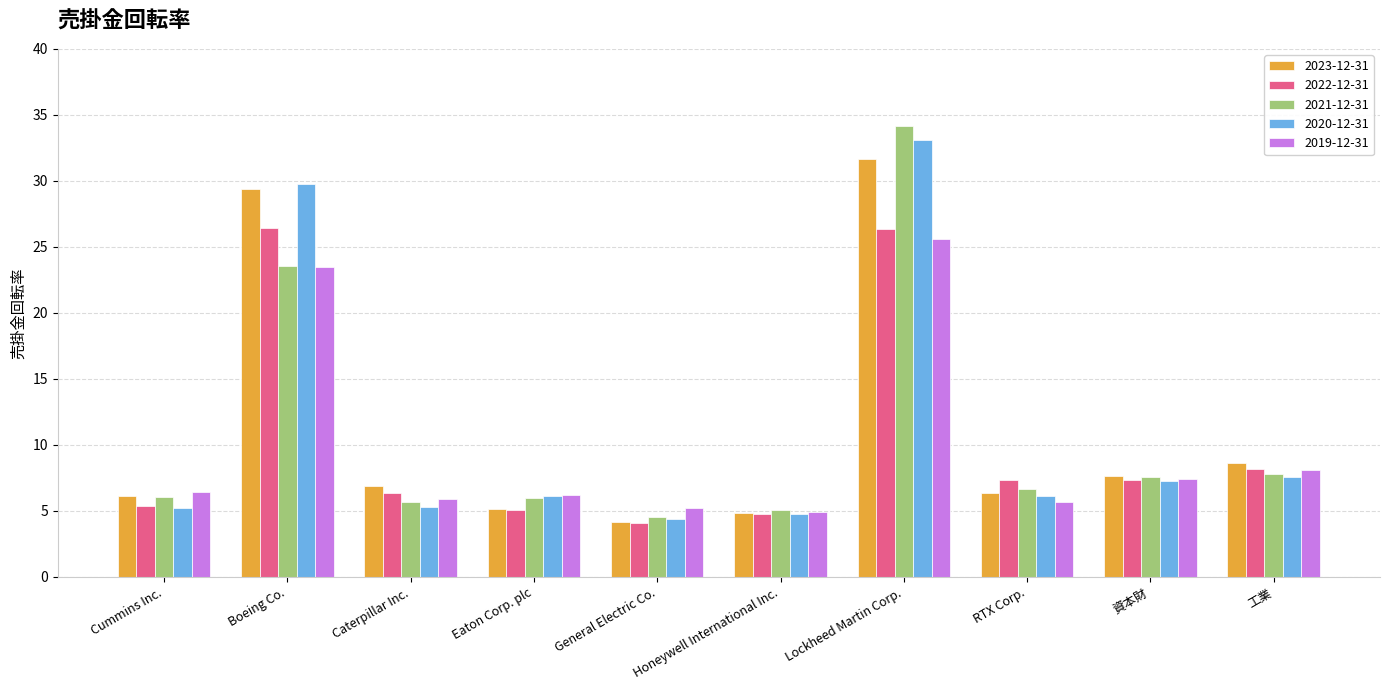

At which label is 2023-12-31 closest to 17?

工業